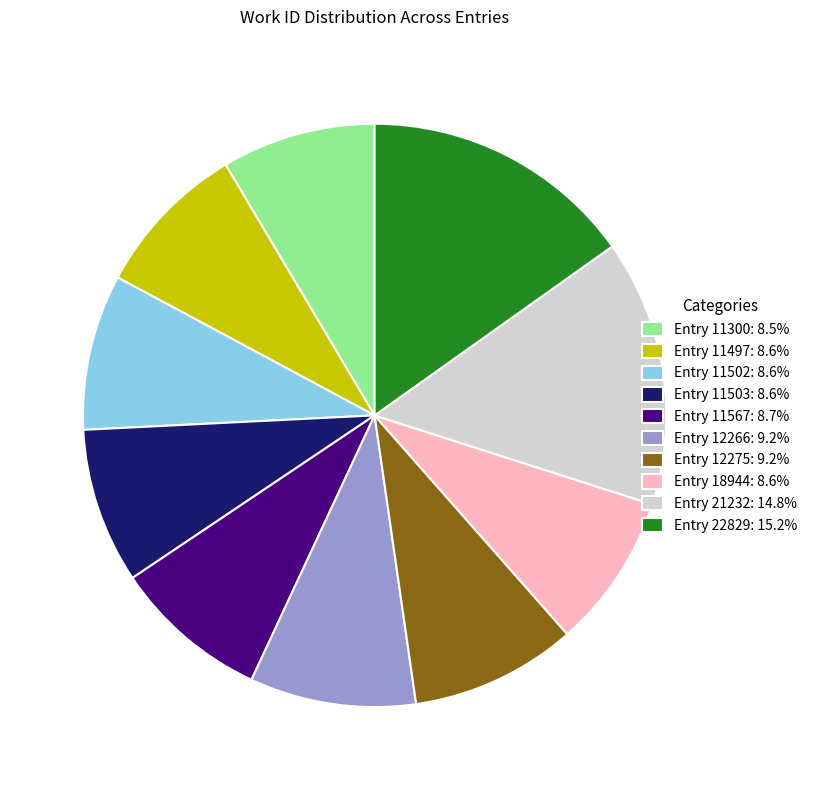

True or false: Entry 12275 accounts for 19% of the total.

False